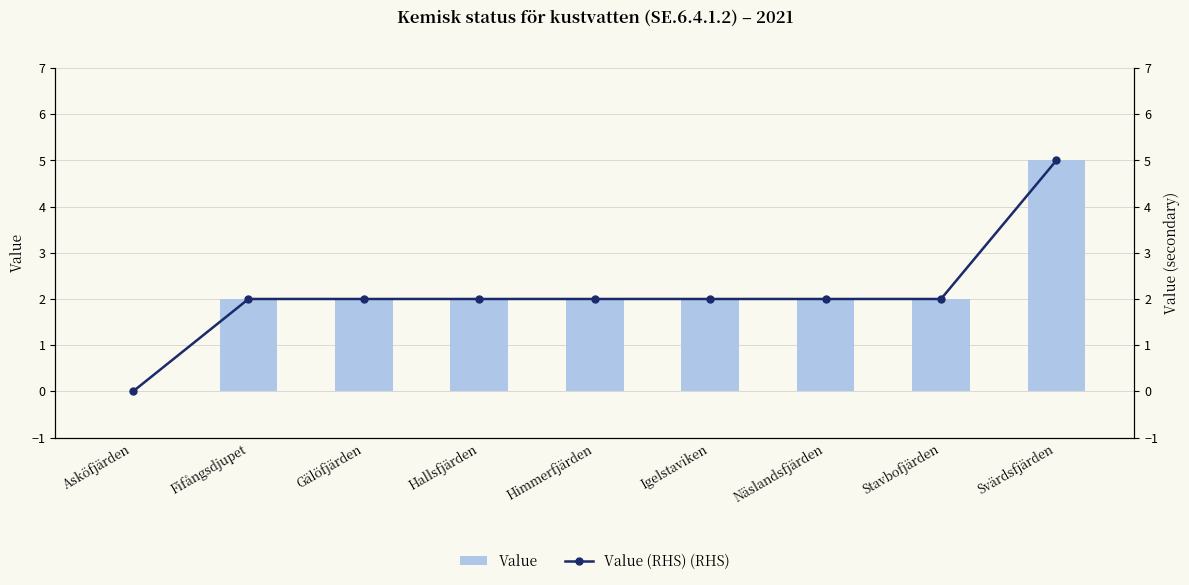

What is the greatest value displayed?

5